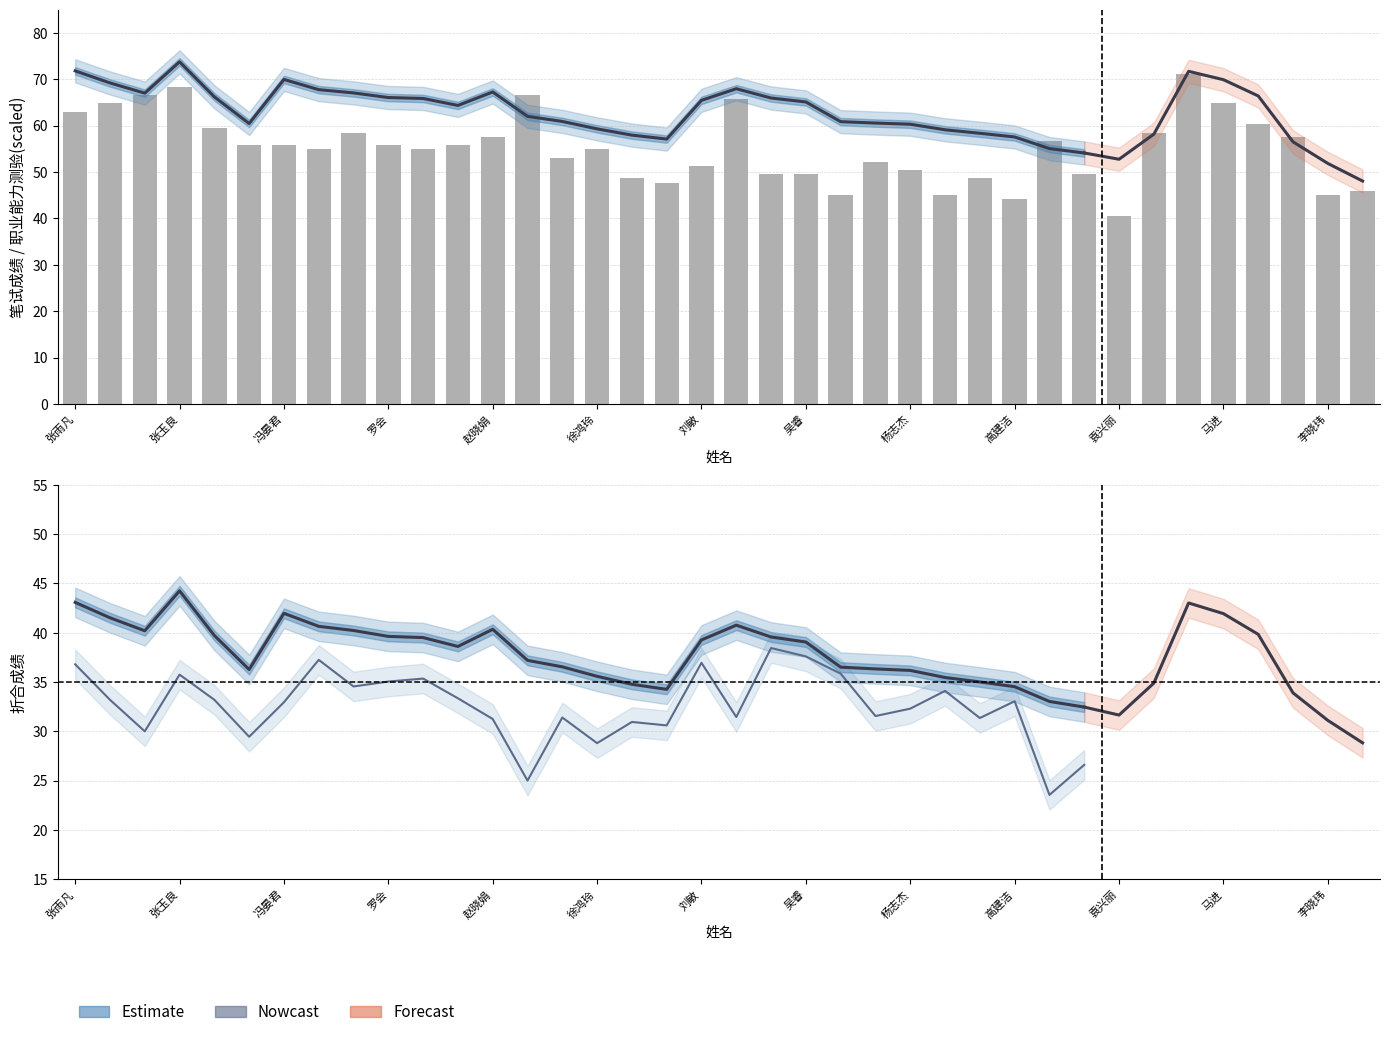

What is the sum of all 职业能力倾向测验折合 values?

1163.0